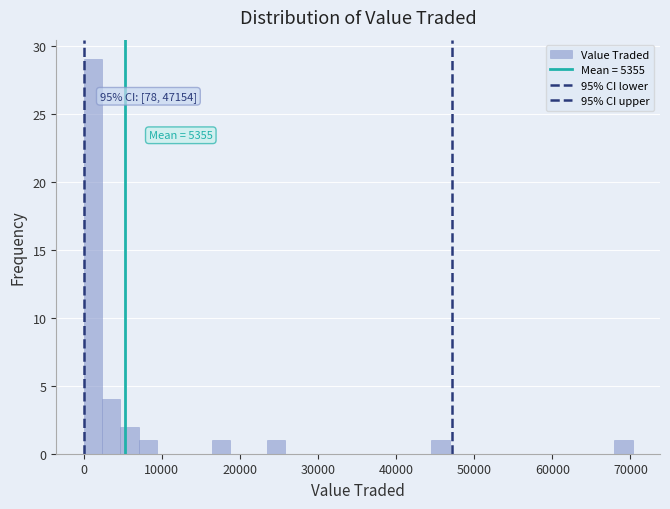

Read against the x-axis, roughly where is the centre of the tallest bar?

1000